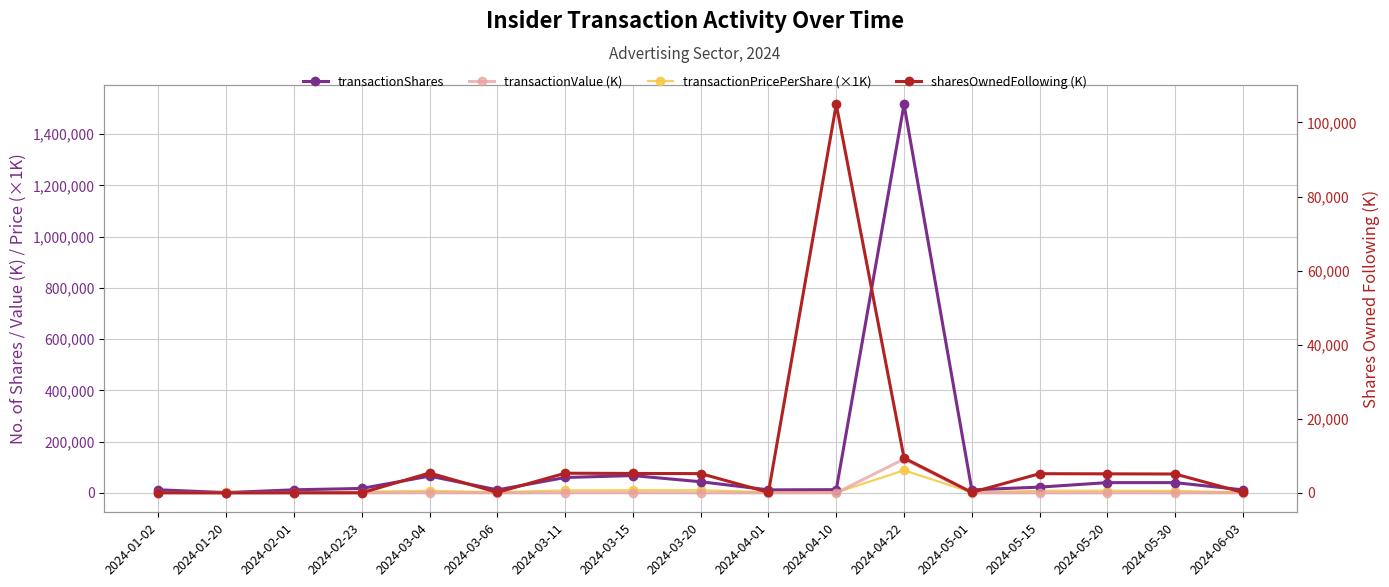

At which label does transactionValue (K) first exceed 72?

2024-02-23